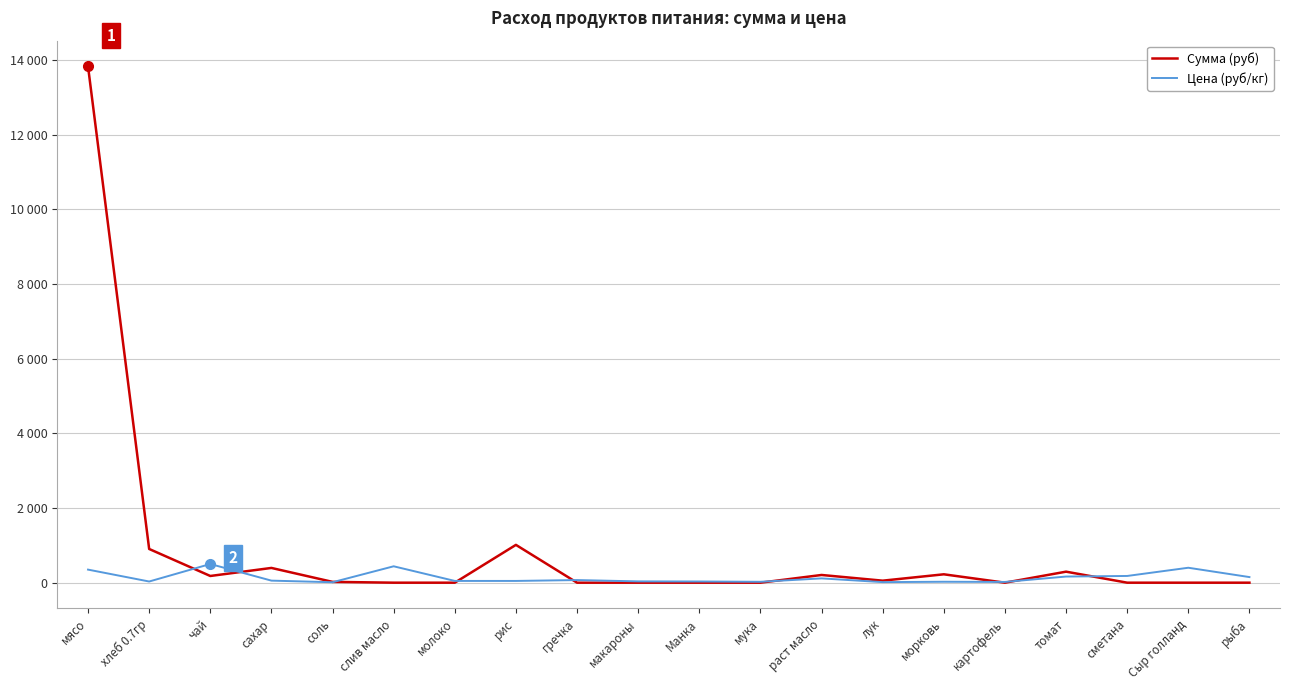

Does the chart display data point markers on the line(s)?

No